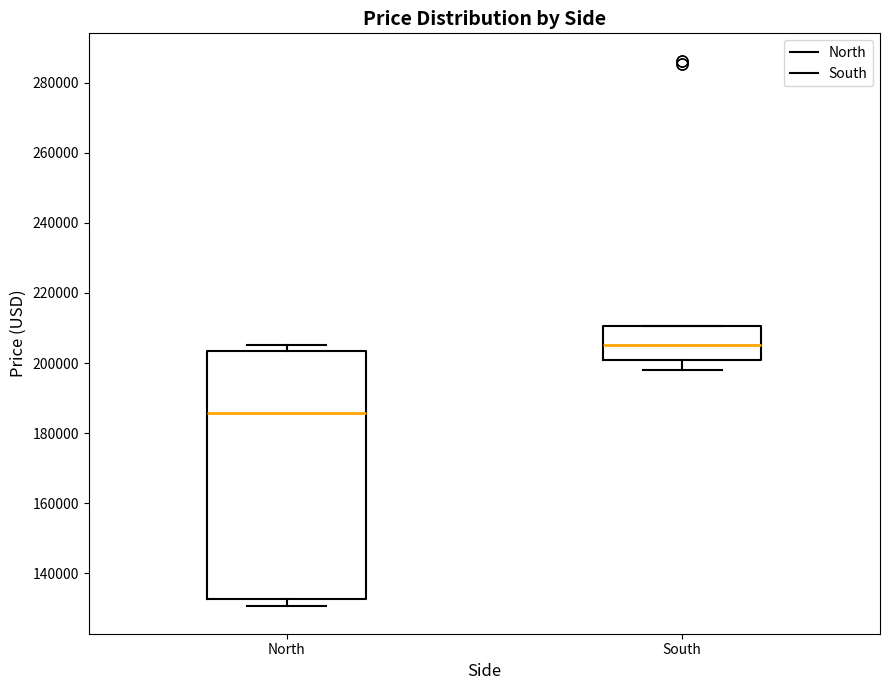

Where is the lower edge of the box for North on the y-axis? The values are not printed on the chart, so give them approximately, as read against the axis.

132000